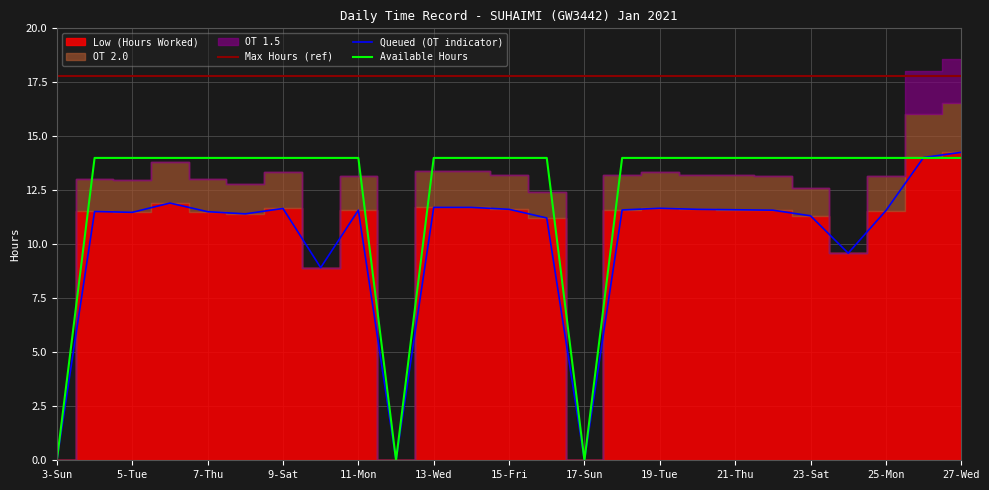

Which category has the lowest value in the Available Hours series?

3-Sun